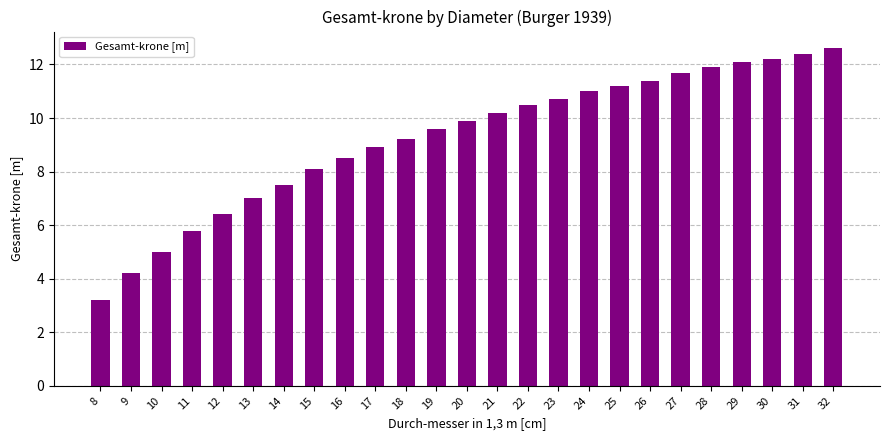

What value does the data have at 29?

12.1